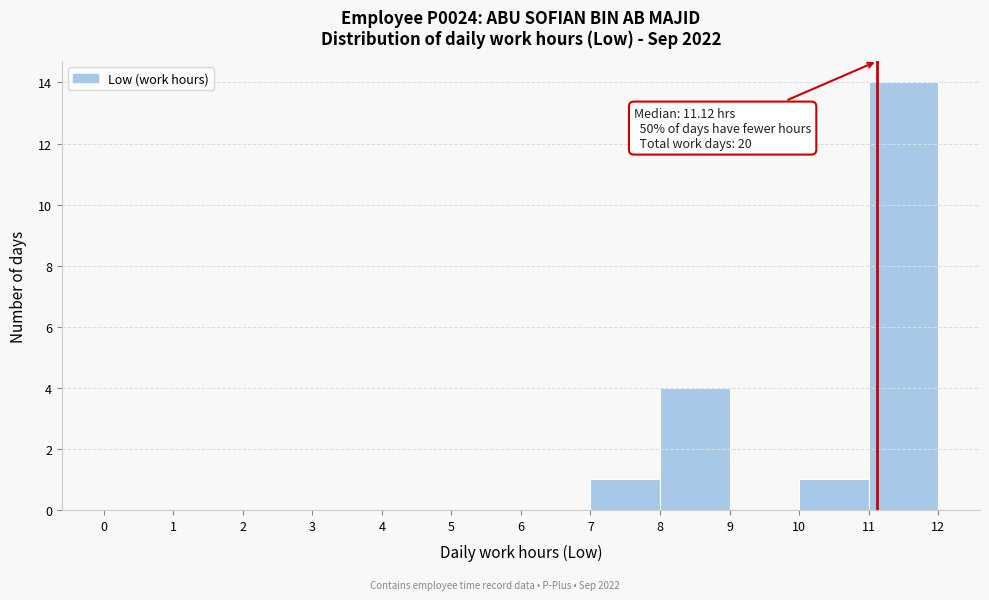

Which range on the x-axis has the tallest bar?

11 to 12